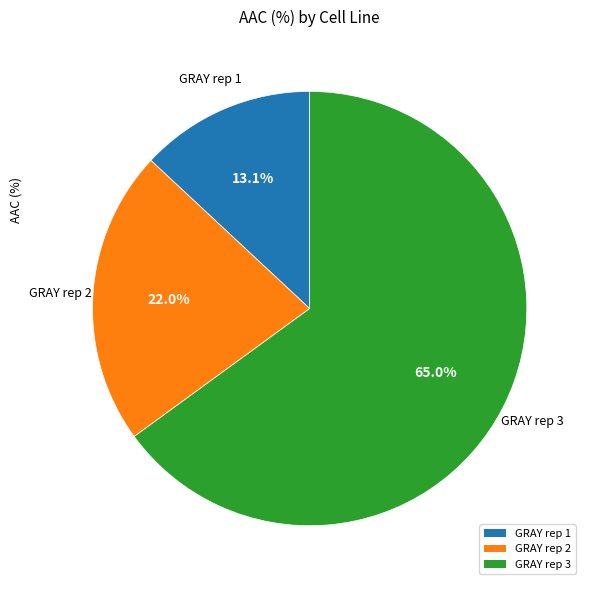

Which slice is the smallest?

GRAY rep 1